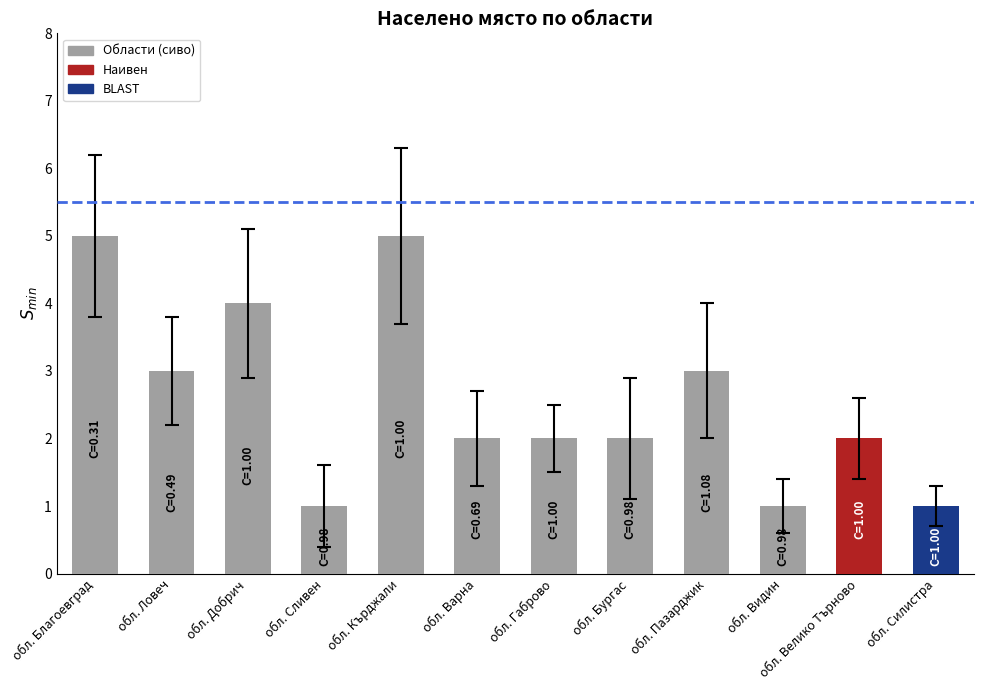

What is the value of the 8th bar from the left?

2